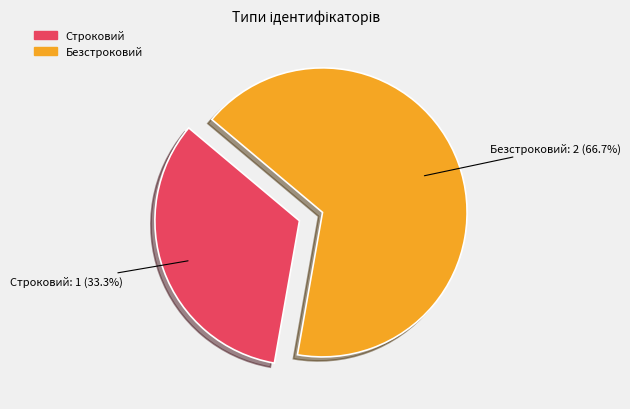

To the nearest percent, what is the difference between the Безстроковий and Строковий slice percentages?

33%